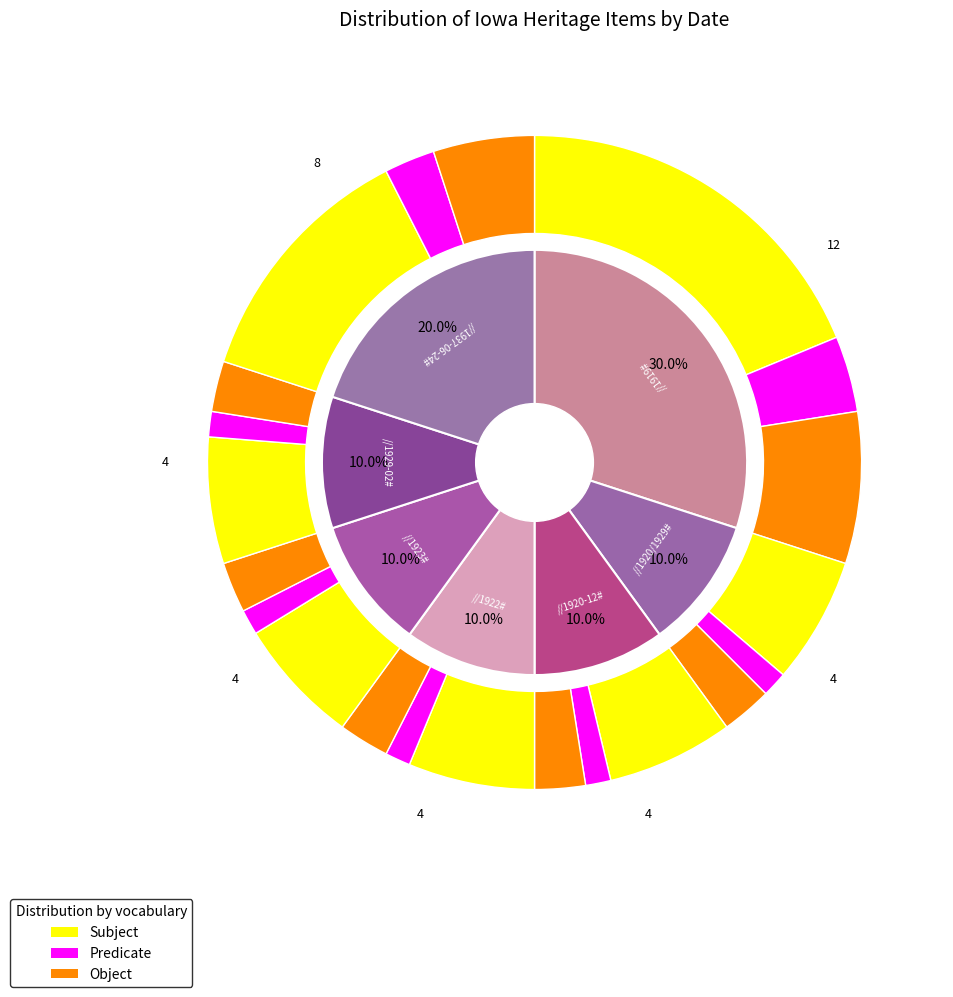

To the nearest percent, what percentage of the pie is 1937?

20%